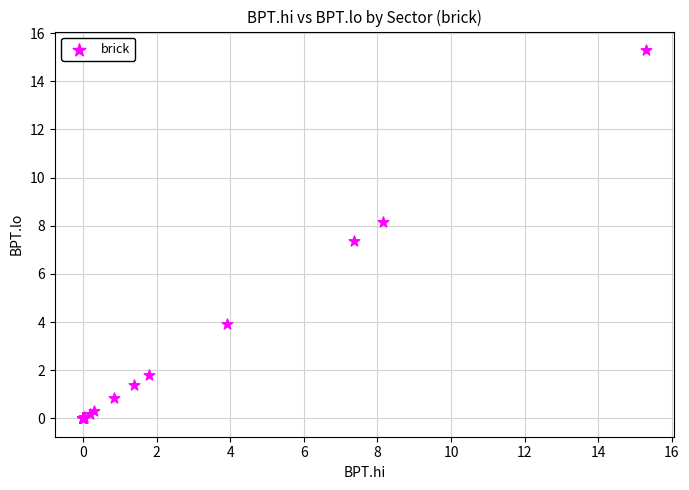

What Y value in the scatter plot is closest to 7?

7.4